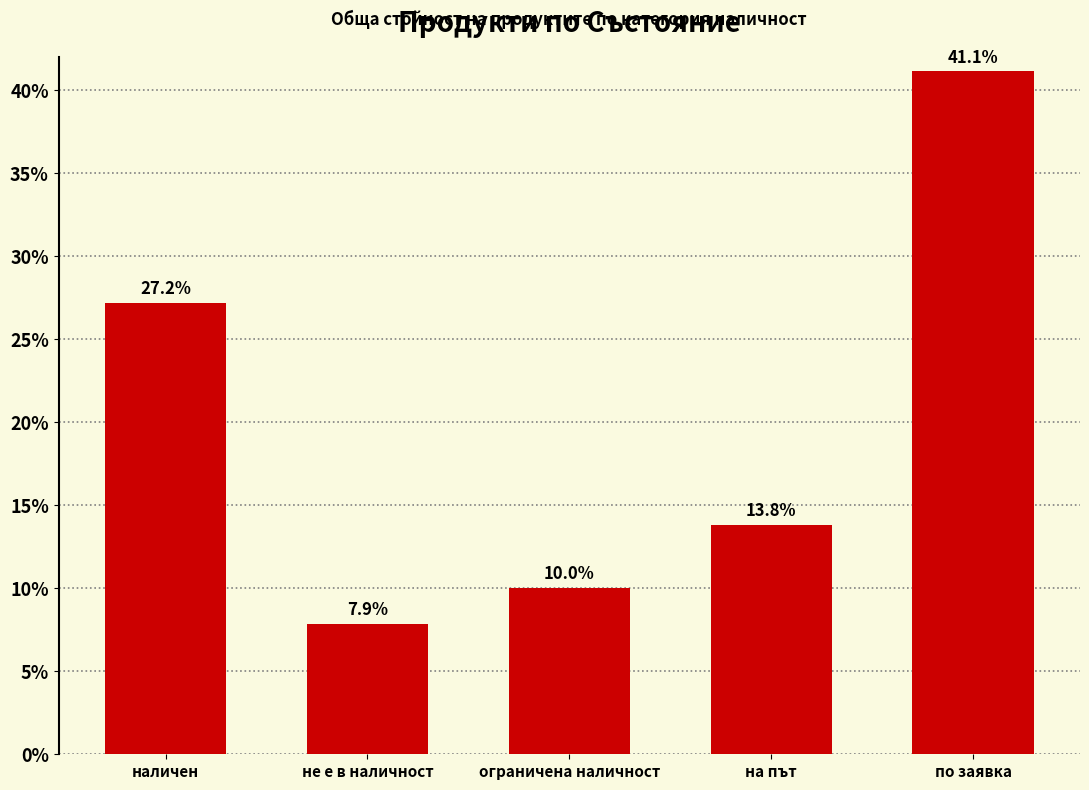

How many categories are shown in the chart?

5